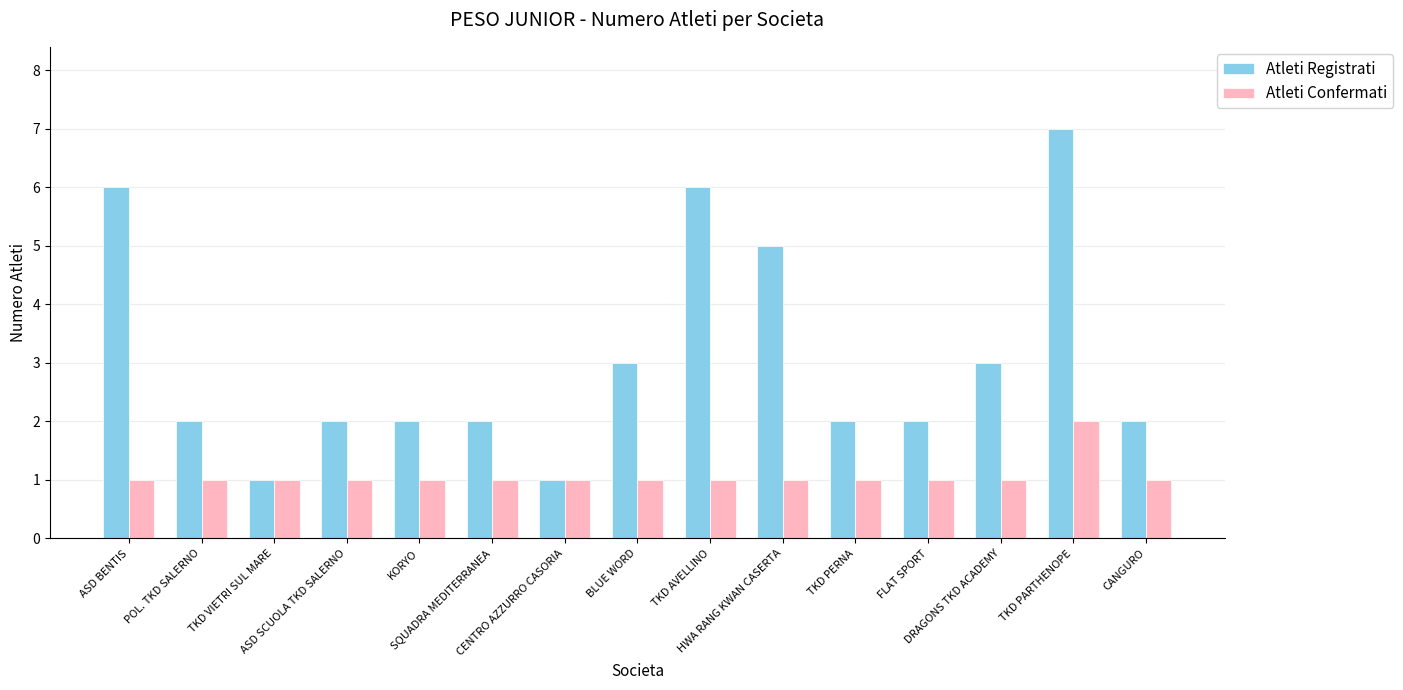

What is the difference between the maximum and minimum values in the Atleti Registrati series?

6